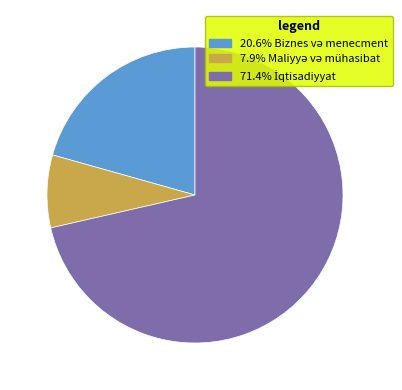

Is there a majority slice in this chart?

Yes